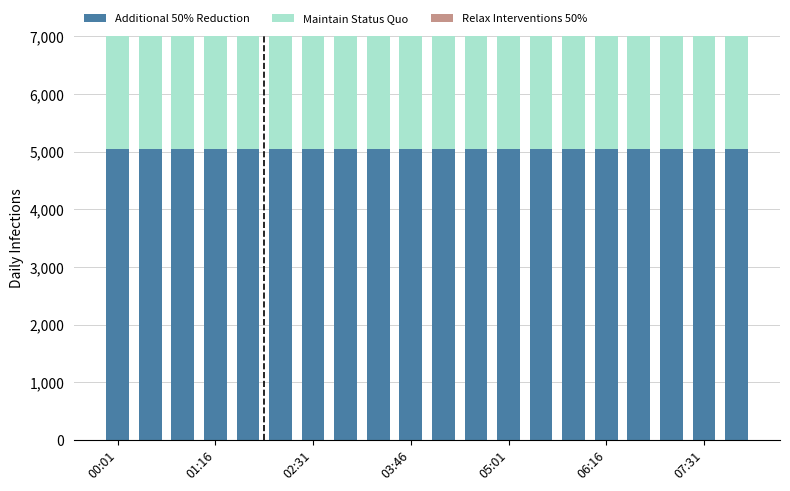

At how many categories does at least one series exceed 2785?

20